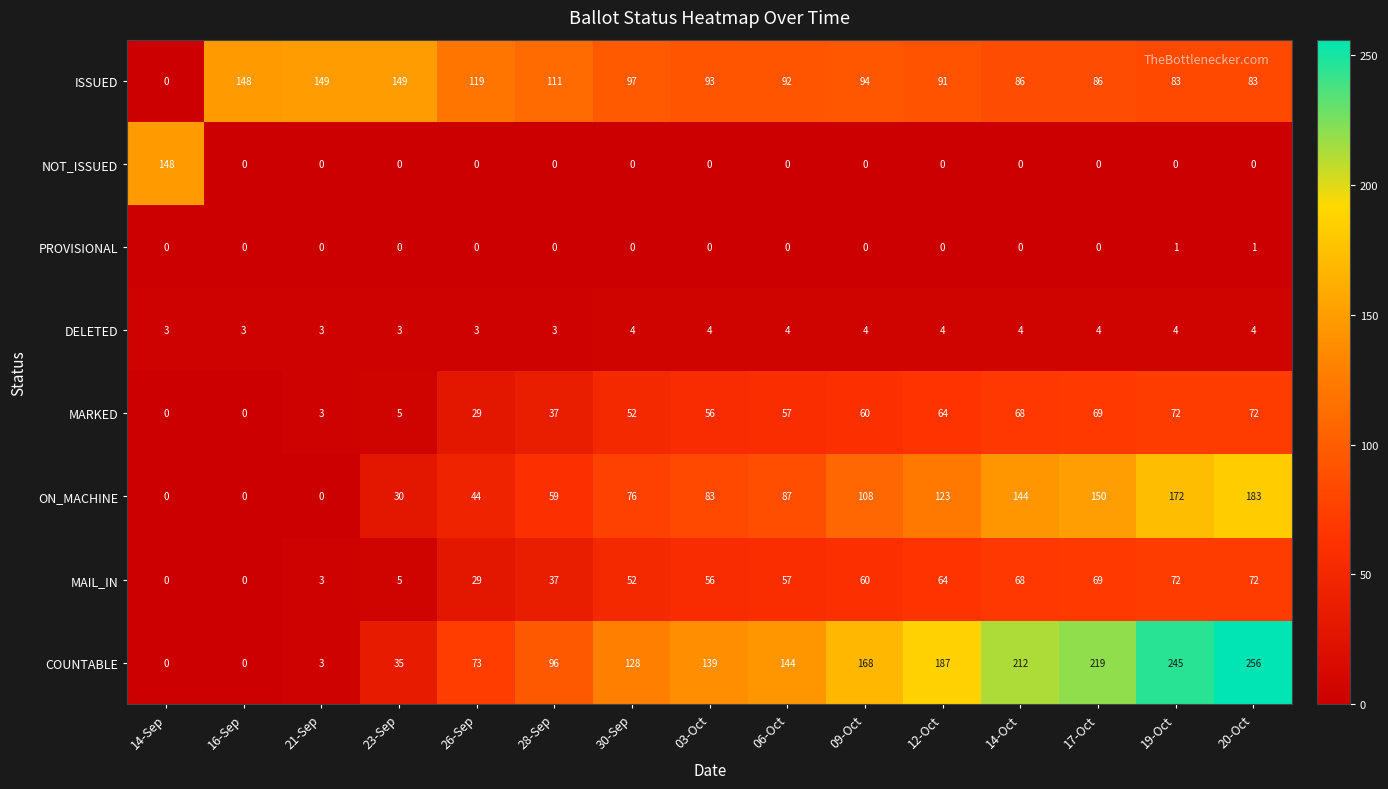

Count the PROVISIONAL values in the range 0 to 1.

15